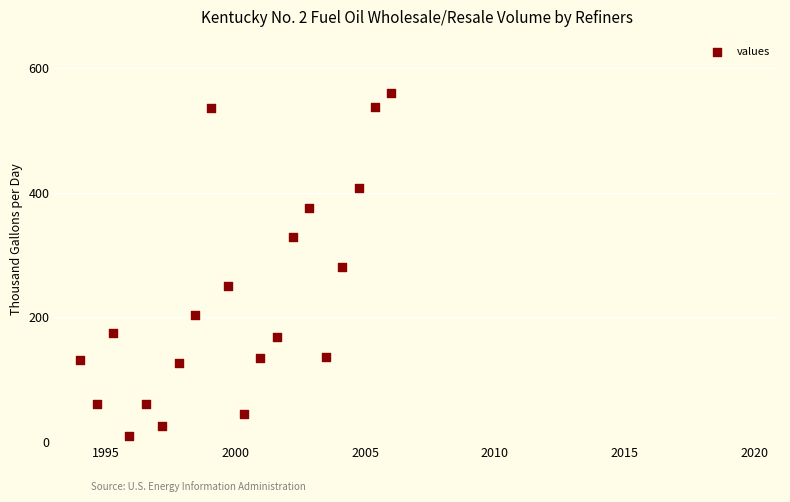

What is the range of X values (max minus min)?

12.0